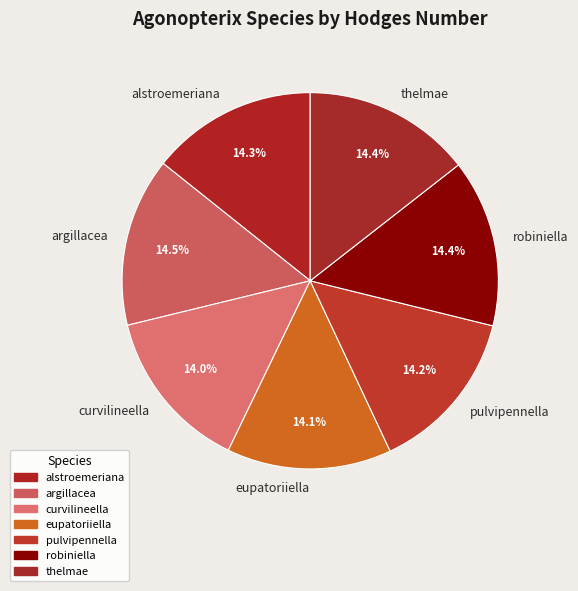

What is the ratio of the value at pulvipennella to the value at eupatoriiella?

1.0